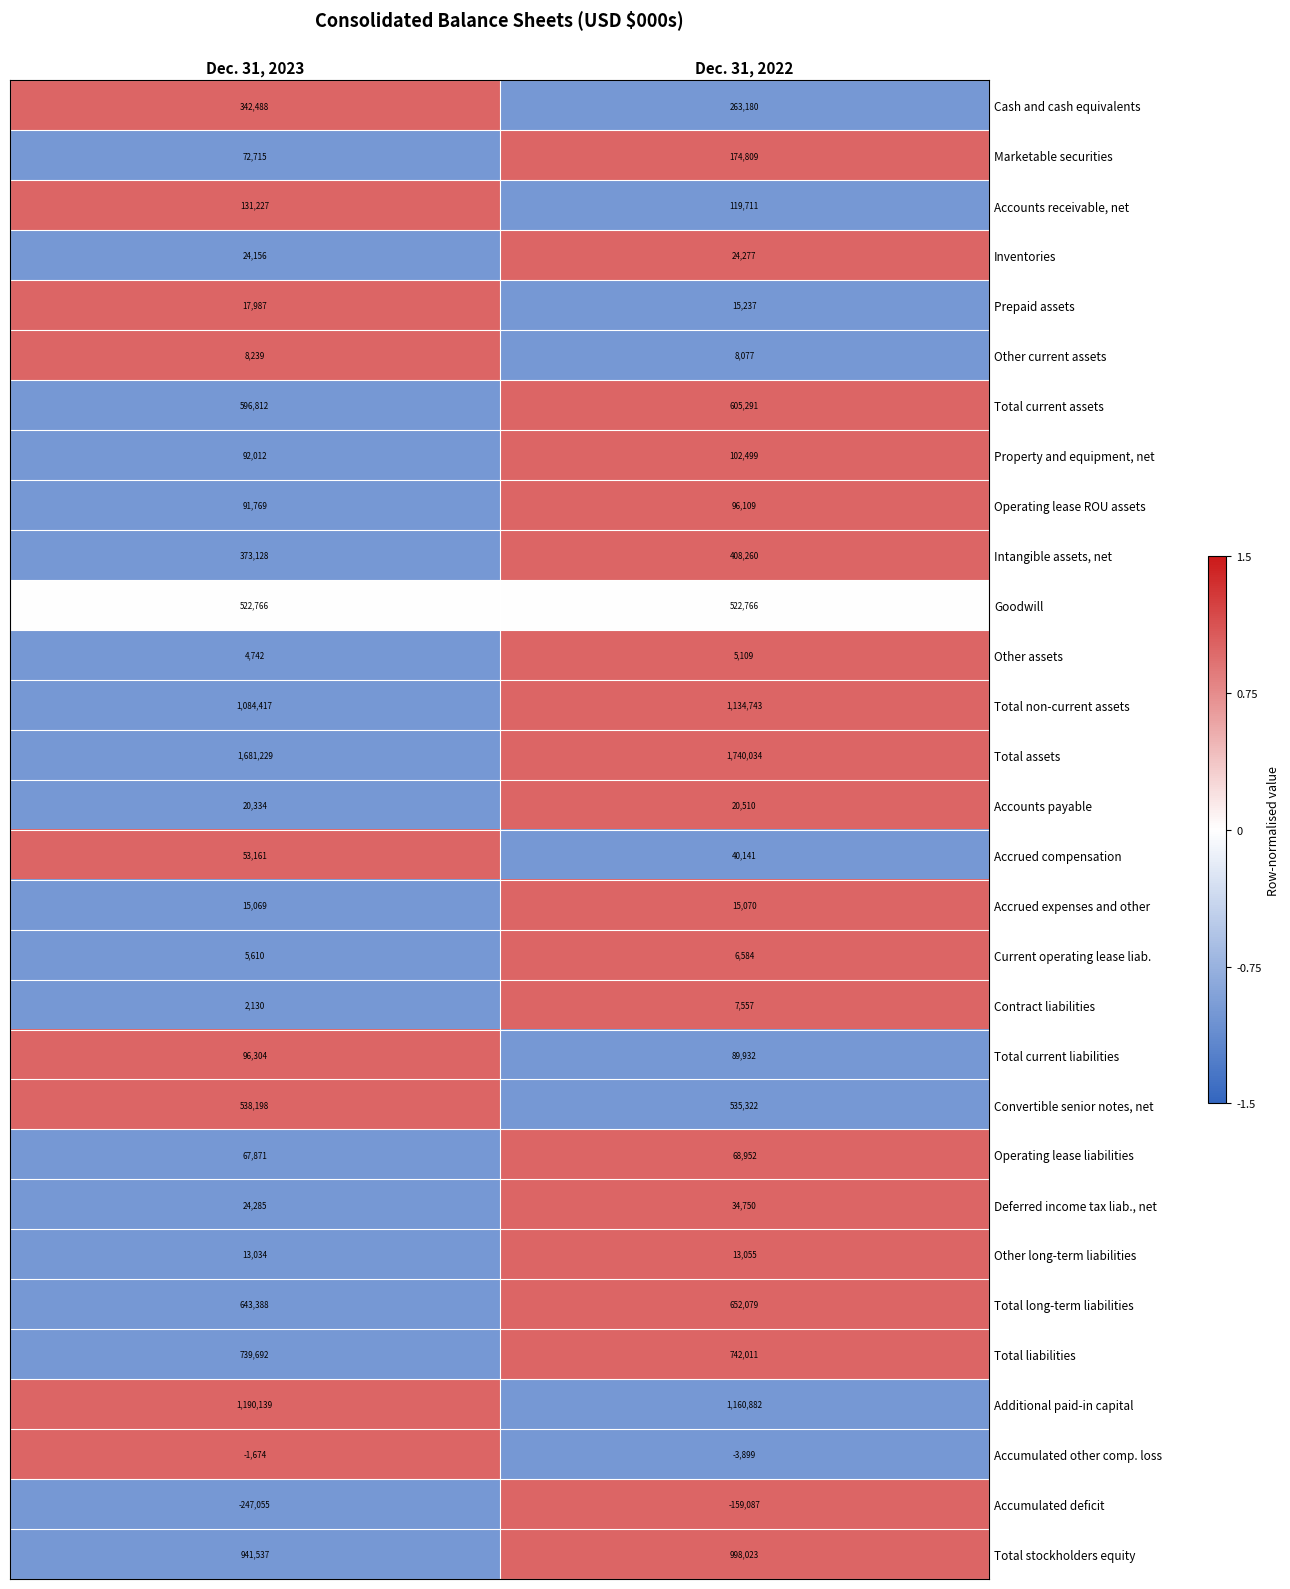

Which category has the lowest value across all series?

Dec. 31, 2023